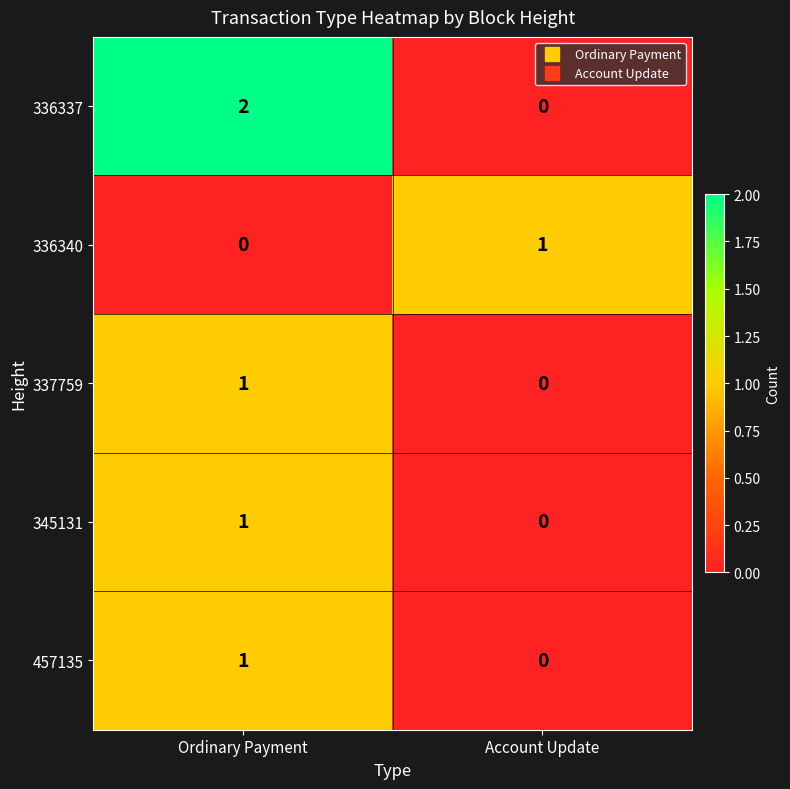

Rank the categories by 336340 value from lowest to highest.

Ordinary Payment, Account Update